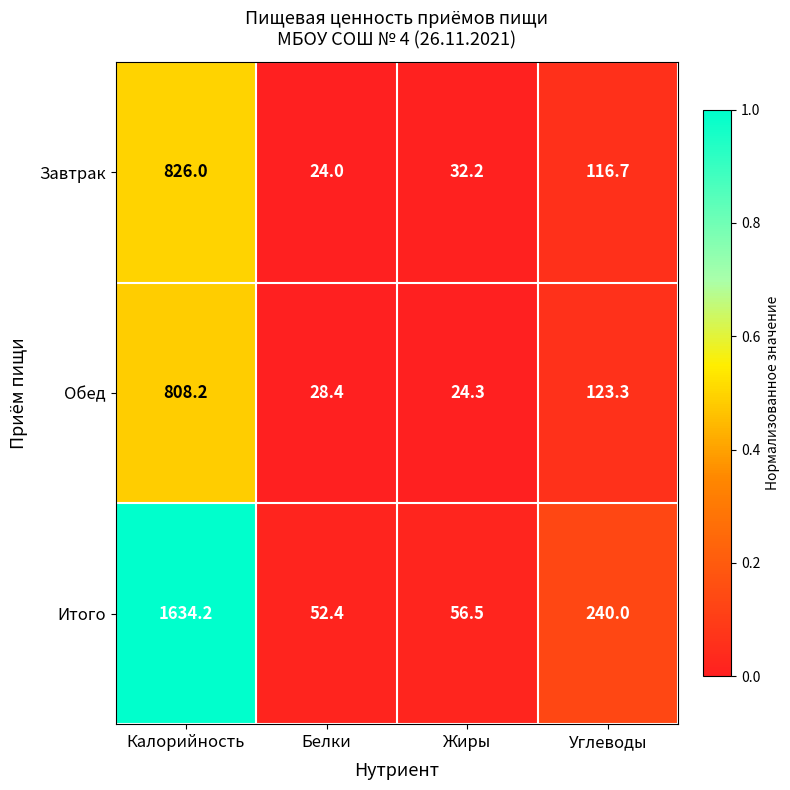

Which label corresponds to the smallest value in the chart?

Белки